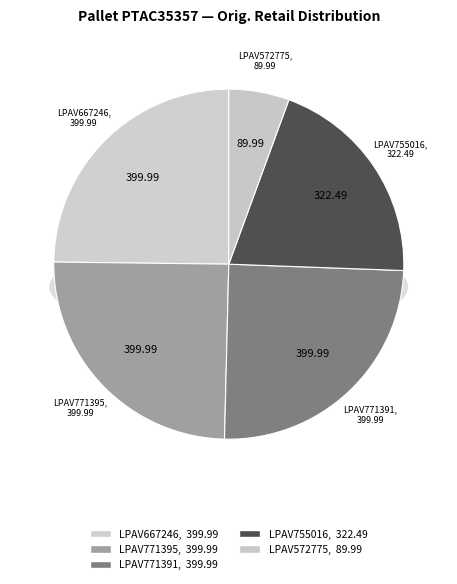

Combined, what portion of the pie is LPAV771391 and LPAV771395?

49.6%